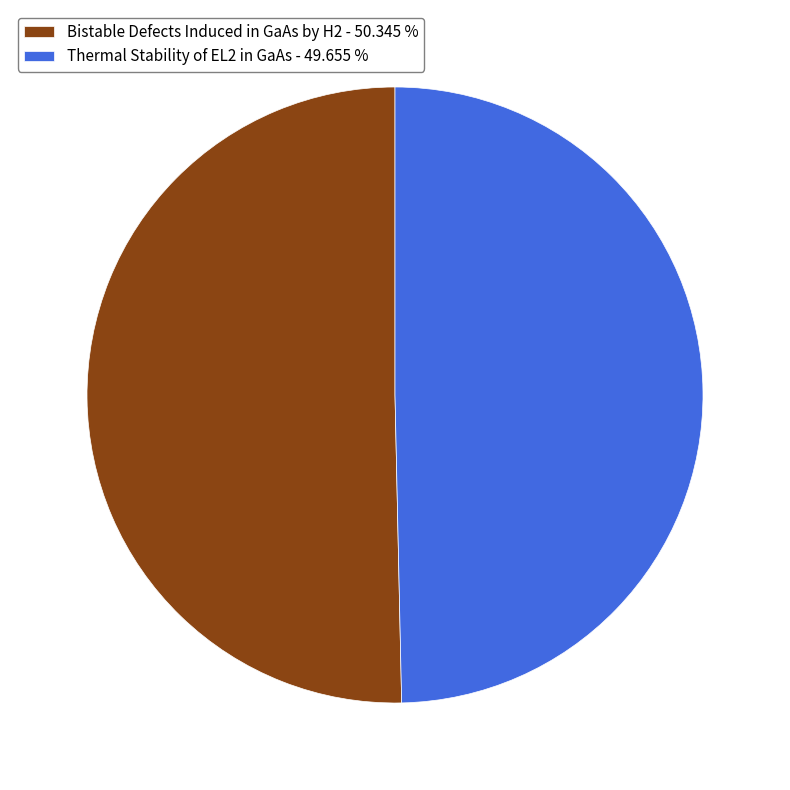

Approximately how many times larger is the value at Thermal Stability of EL2 in GaAs - 49.655 % compared to Bistable Defects Induced in GaAs by H2 - 50.345 %?

1.0